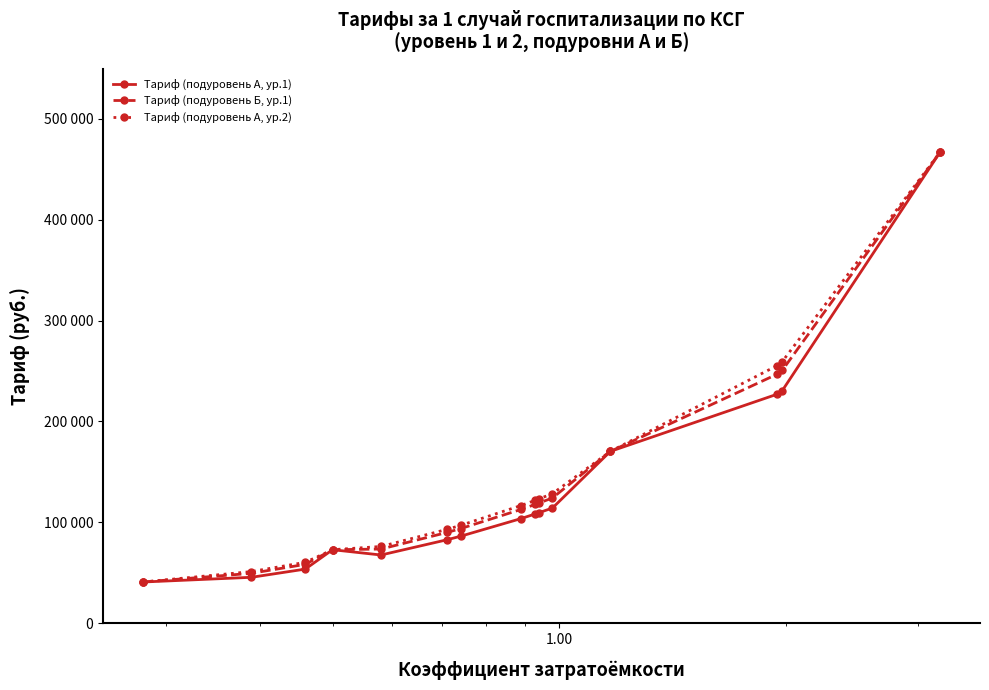

Is this an area chart (filled region under the line)?

No